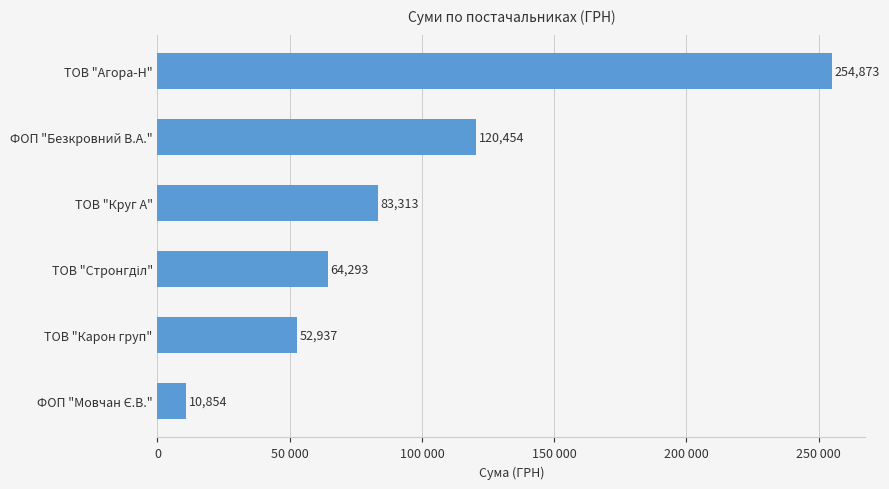

Does the chart contain any negative values?

No